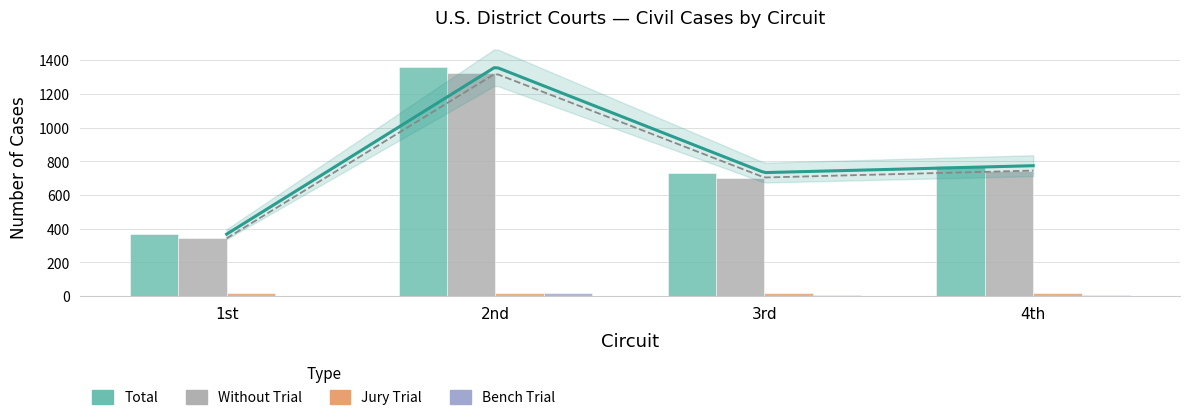

Are the bars grouped side by side (vs. stacked)?

Yes